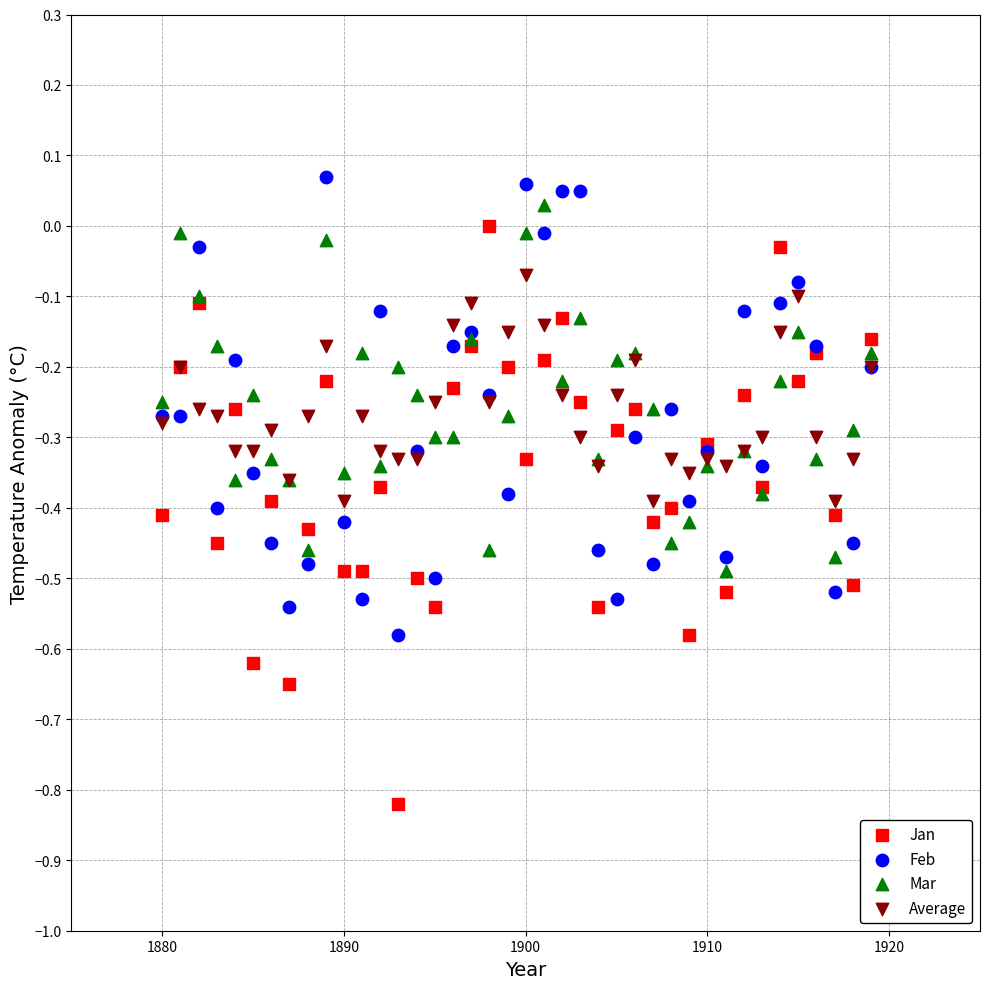

What is the X range (max minus min) for the scatter plot?

39.0